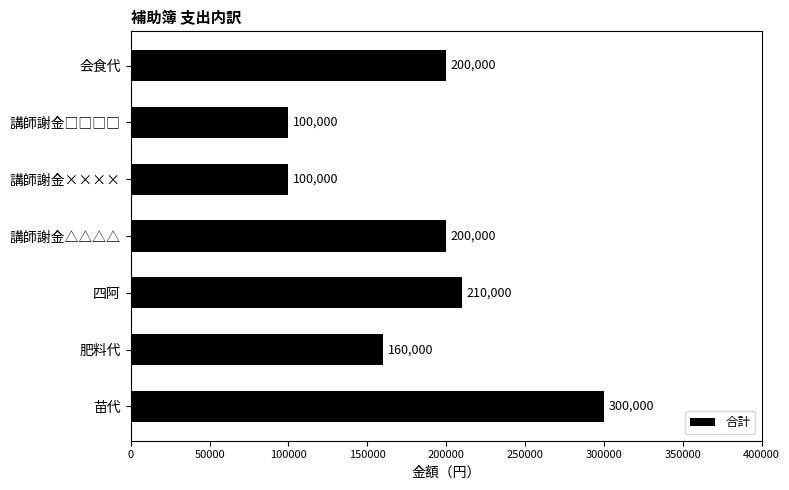

The value at 講師謝金×××× is 61721. True or false?

False